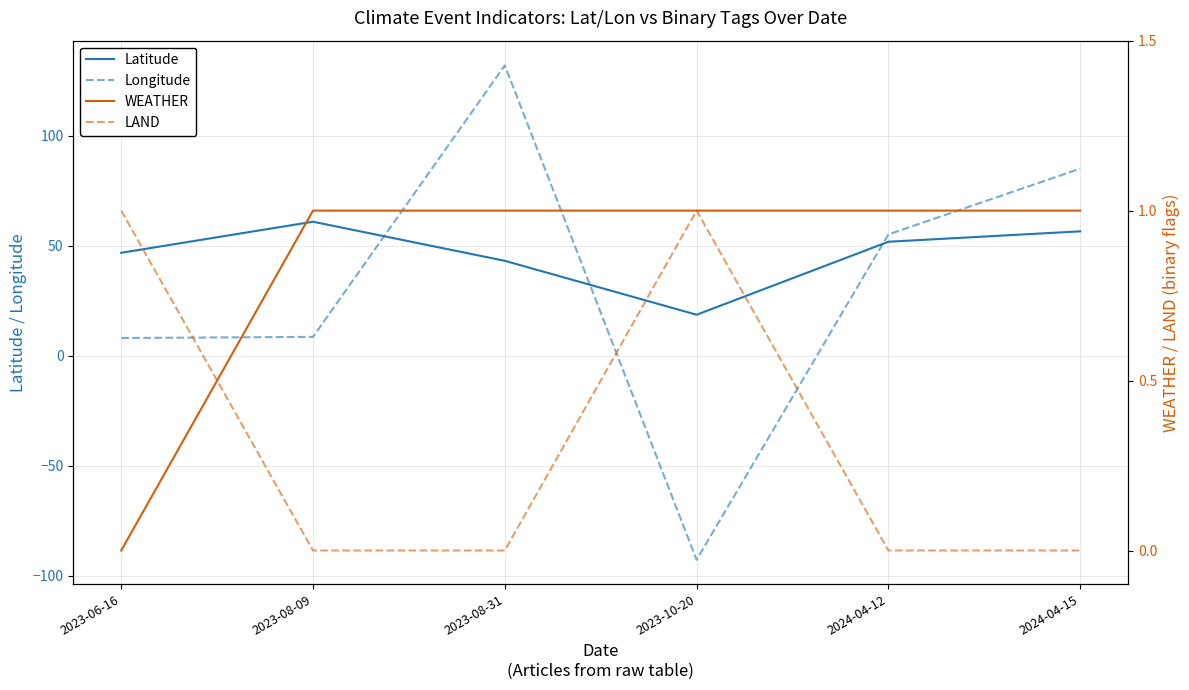

At how many categories does at least one series exceed -52?

6